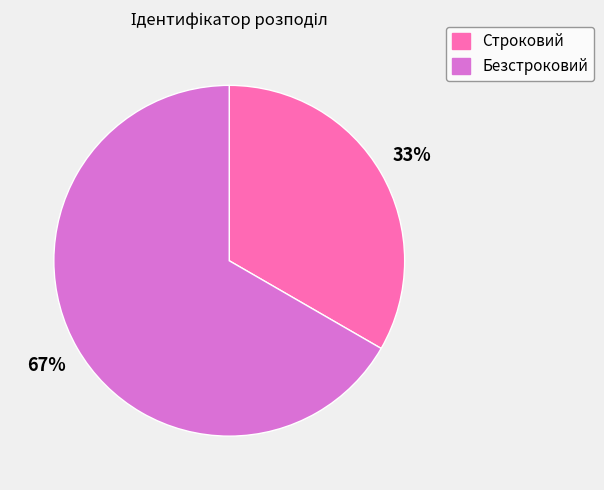

To the nearest percent, what is the combined percentage of Строковий and Безстроковий?

100%